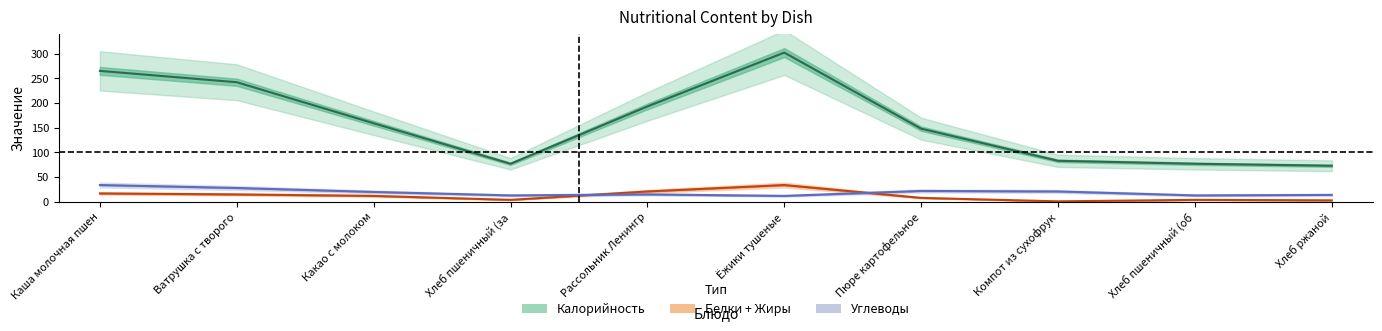

Which has a higher value, Рассольник Ленингр or Ёжики тушеные?

Ёжики тушеные